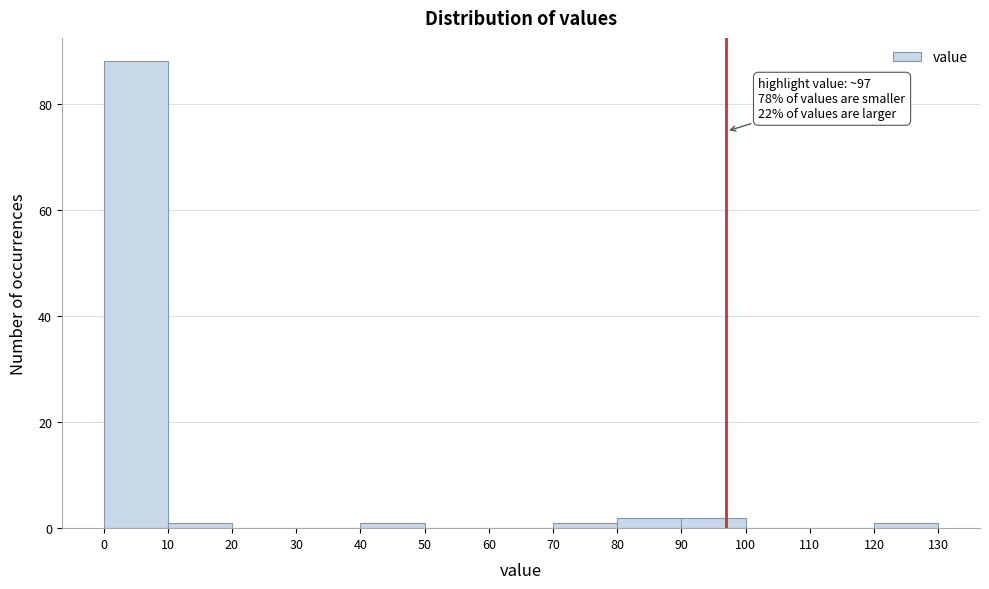

Which range on the x-axis has the tallest bar?

0 to 10